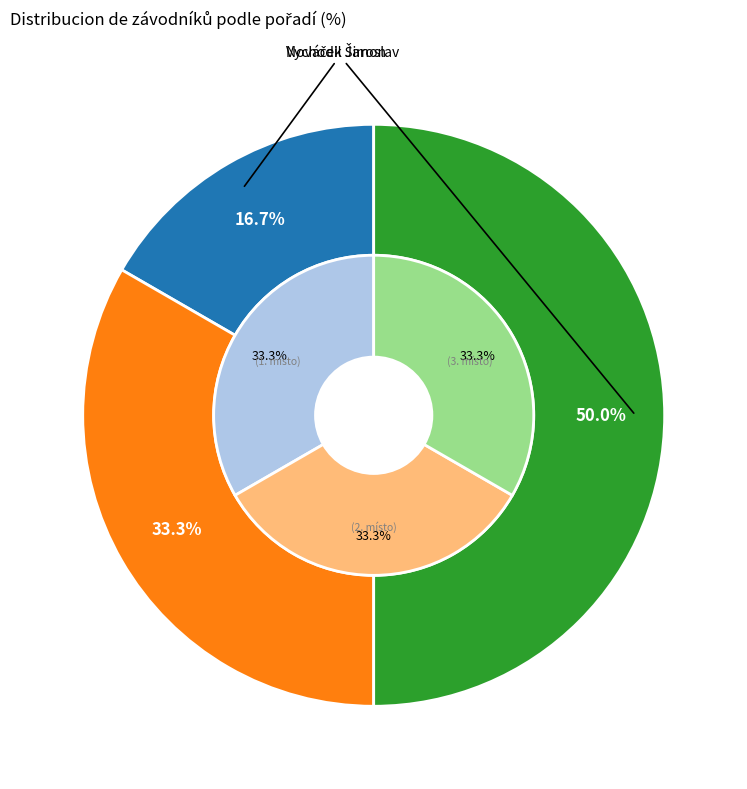

How many slices are in this pie chart?

3